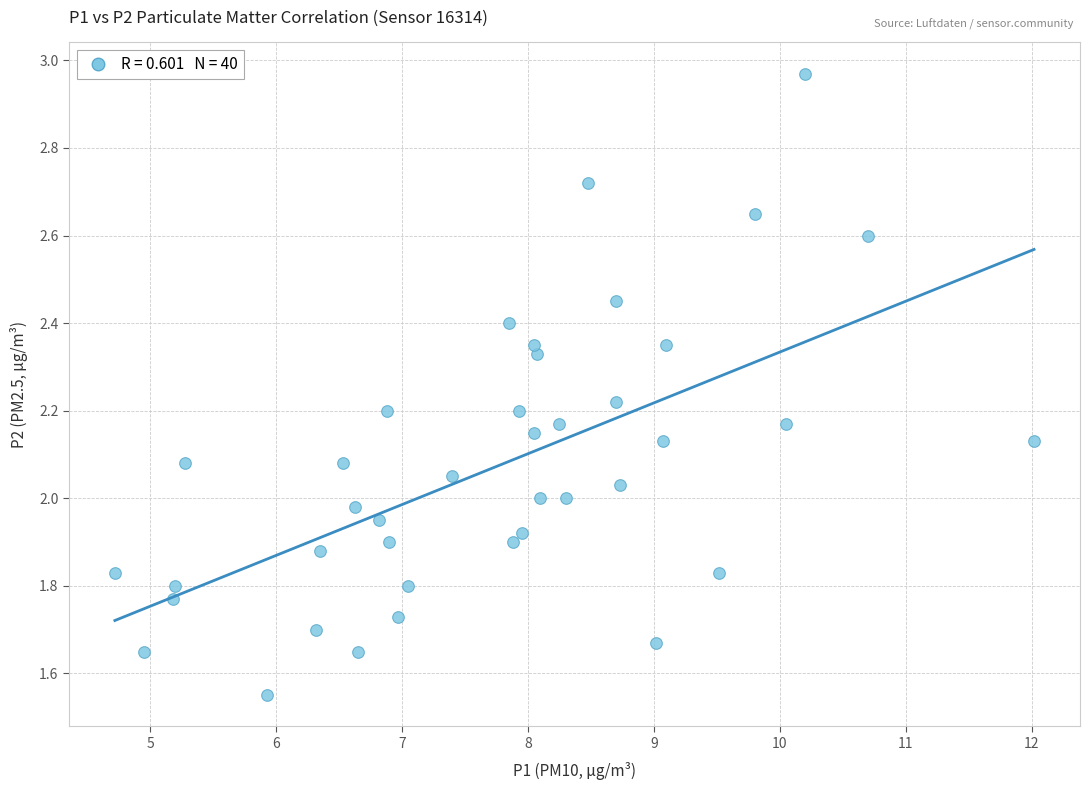

What is the range of Y values (max minus min)?

1.4